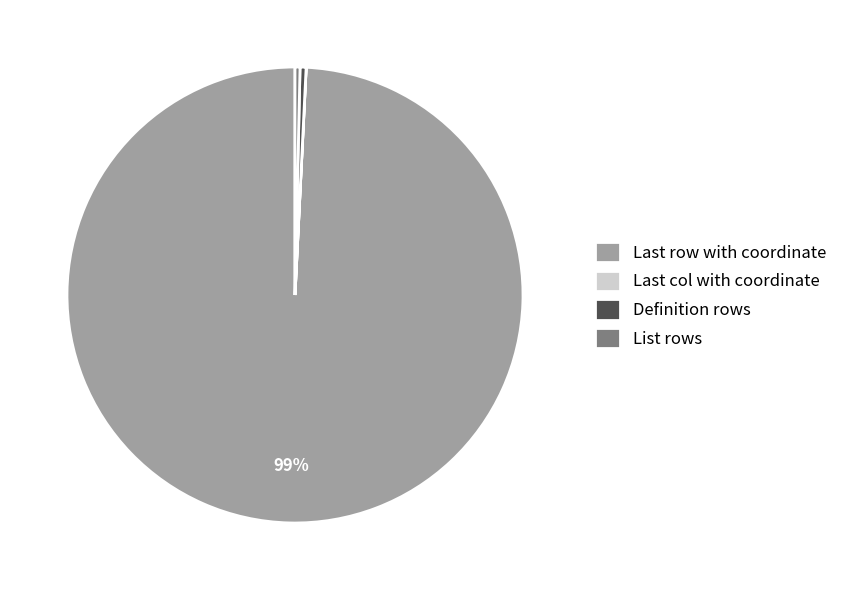

Does any single category account for the majority?

Yes